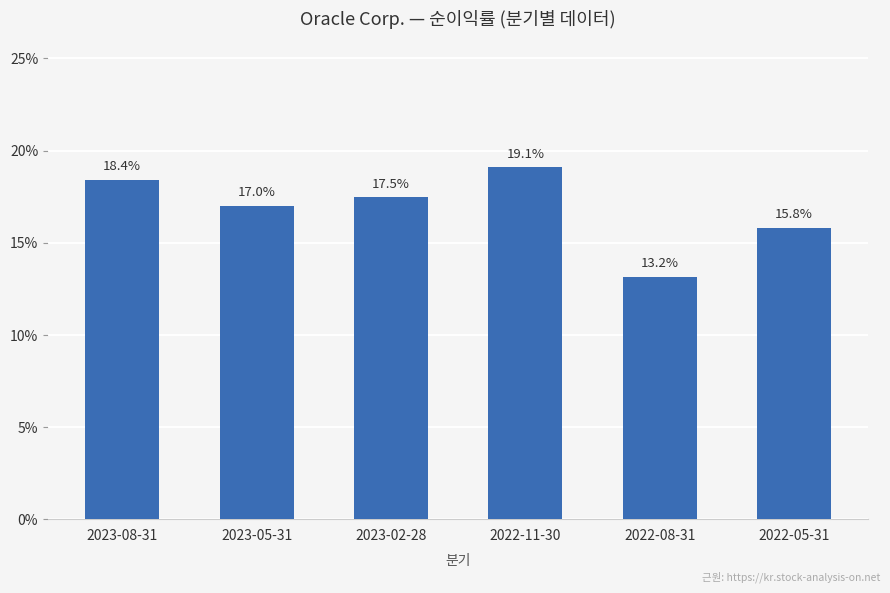

Which label corresponds to the smallest value in the chart?

2022-08-31